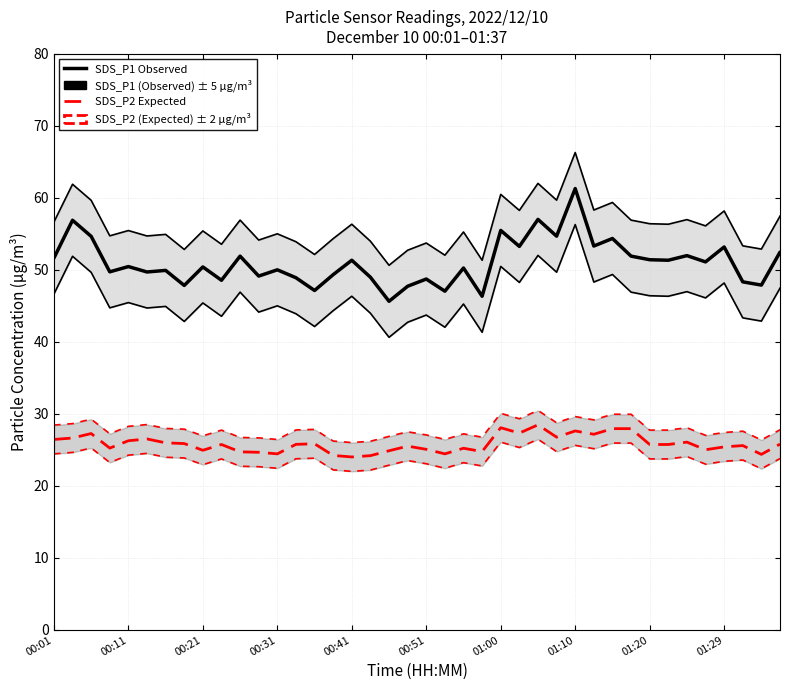

How many lines are shown in the chart?

2